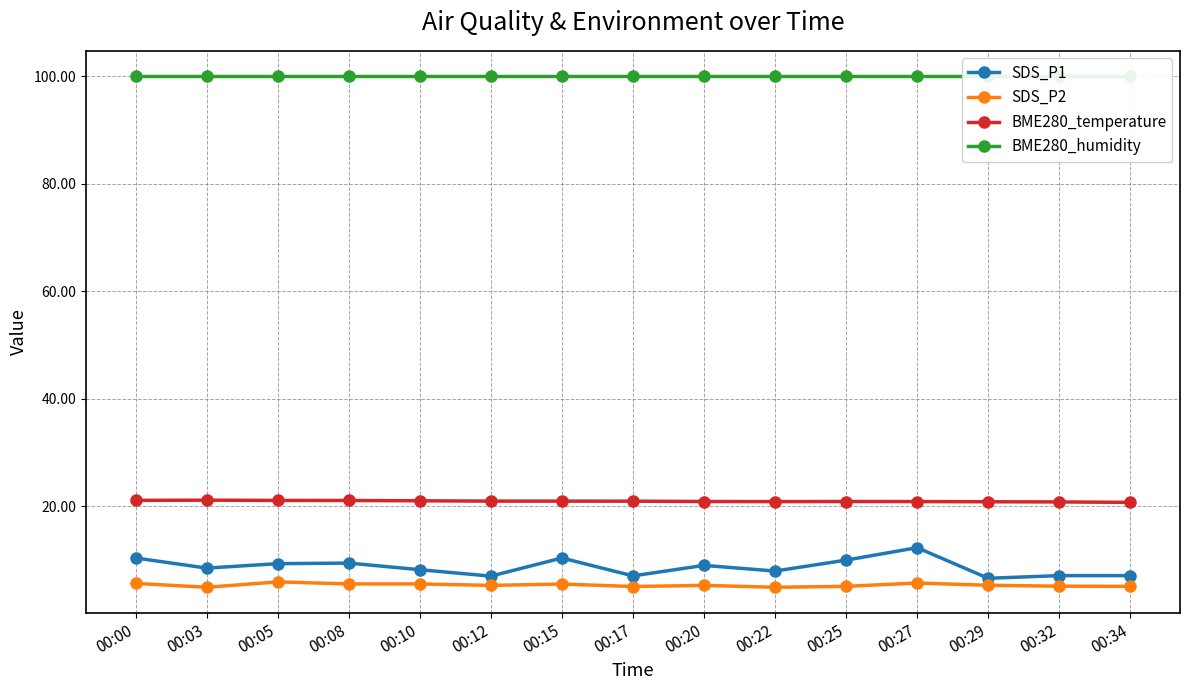

At which category does the chart reach its minimum across all series?

00:03